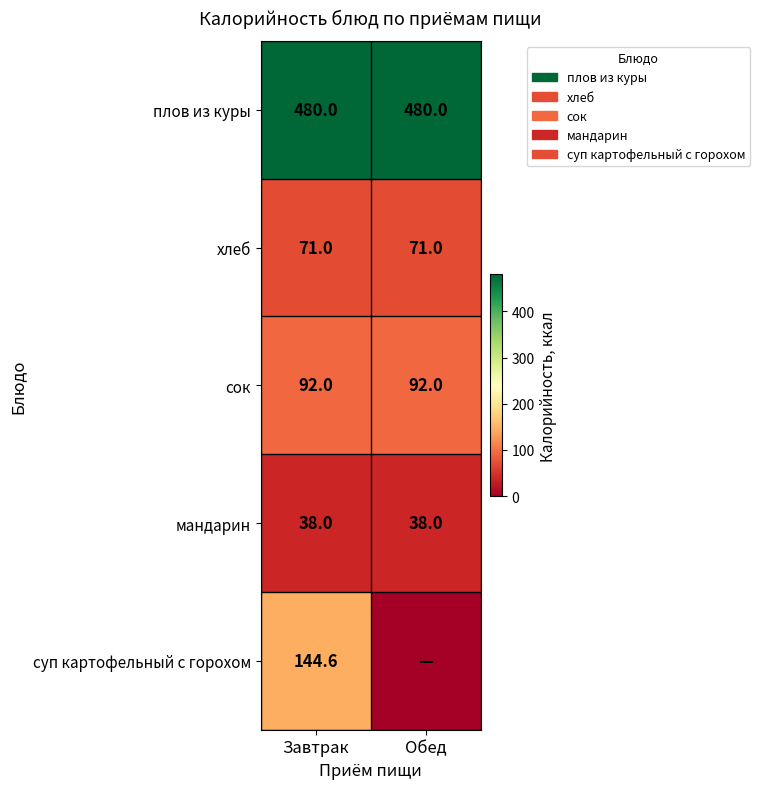

At which category is the sum across all series the highest?

Завтрак